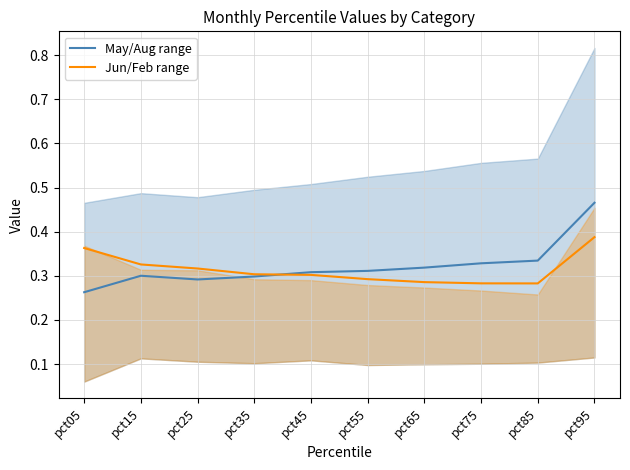

Between pct65 and pct85, which series saw the biggest shift?

May/Aug range